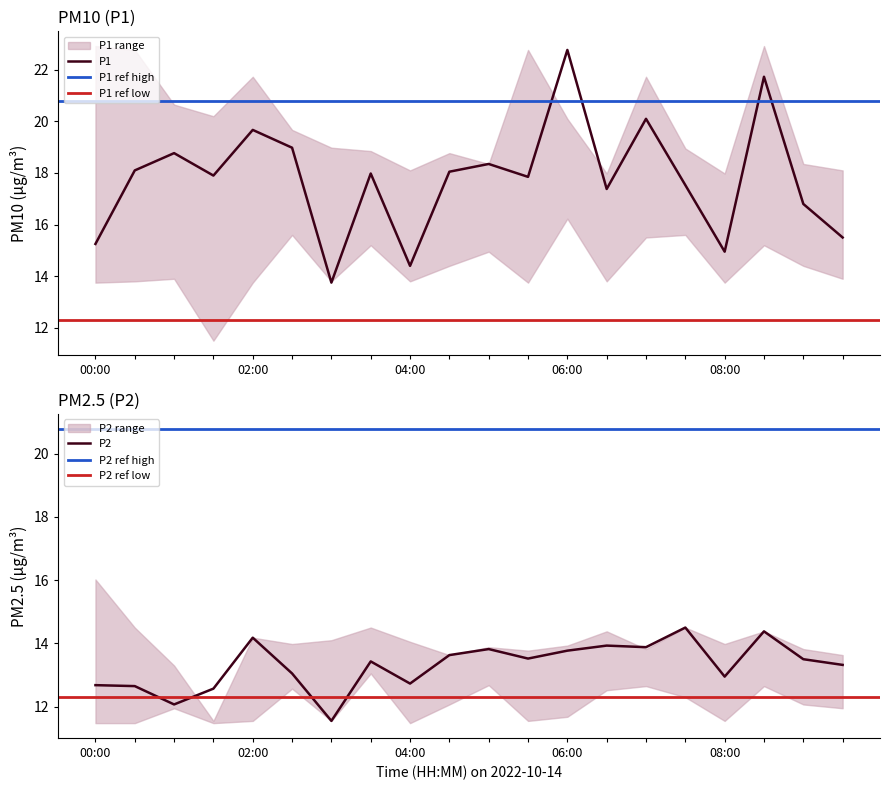

What is the smallest value displayed?

11.5